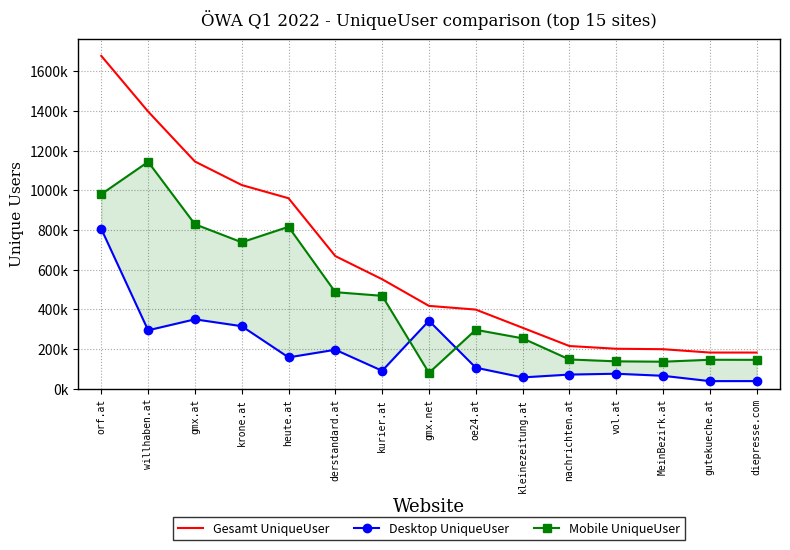

At which category does the chart reach its peak across all series?

orf.at